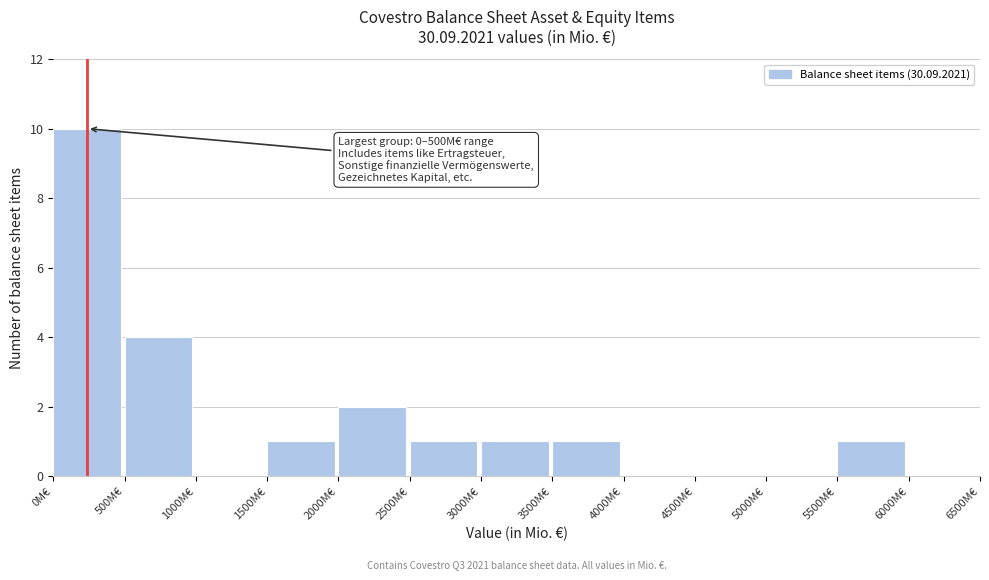

Which range on the x-axis has the tallest bar?

0 to 500